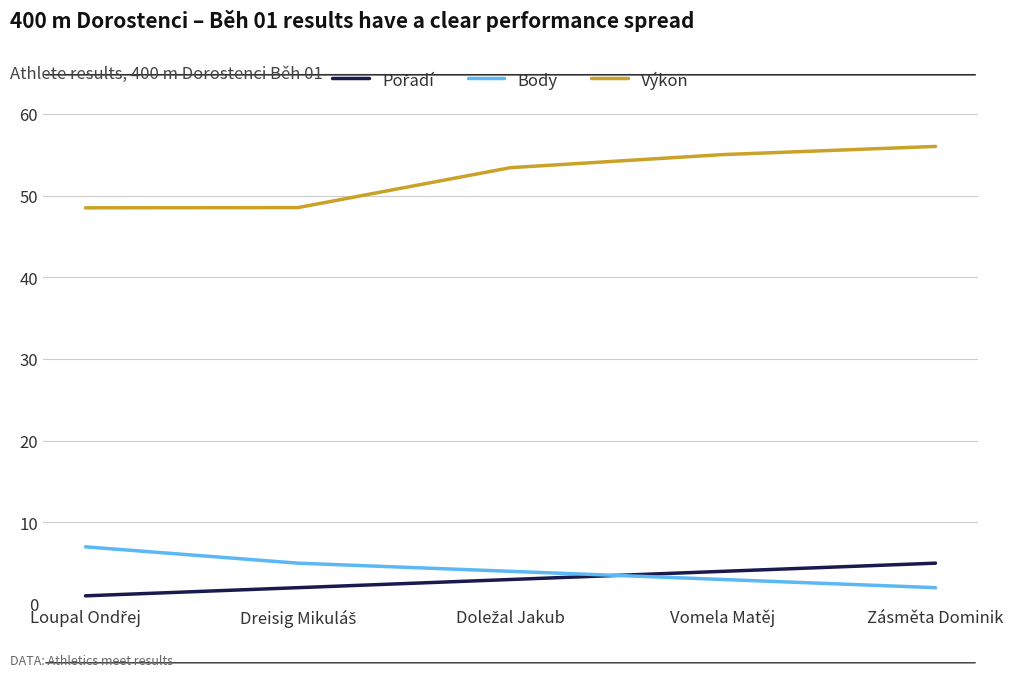

What is the difference between the maximum and minimum values in the Body series?

5.0